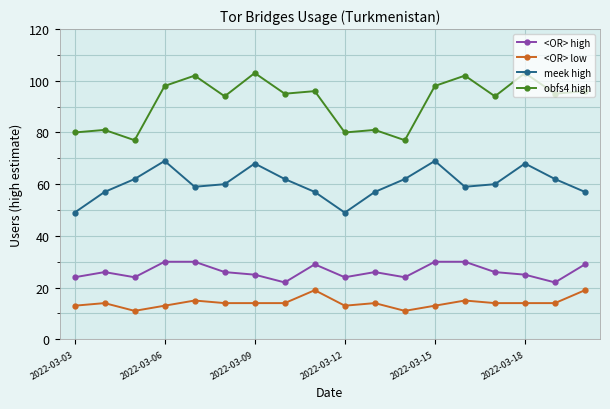

True or false: <OR> high has more than 0 interior local peaks.

True